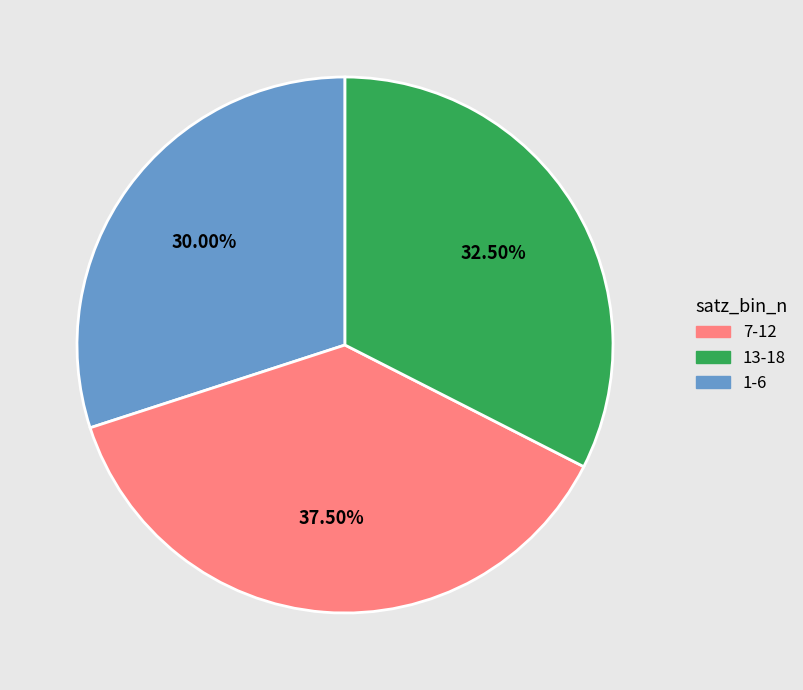

Is there any slice that represents more than half of the pie?

No